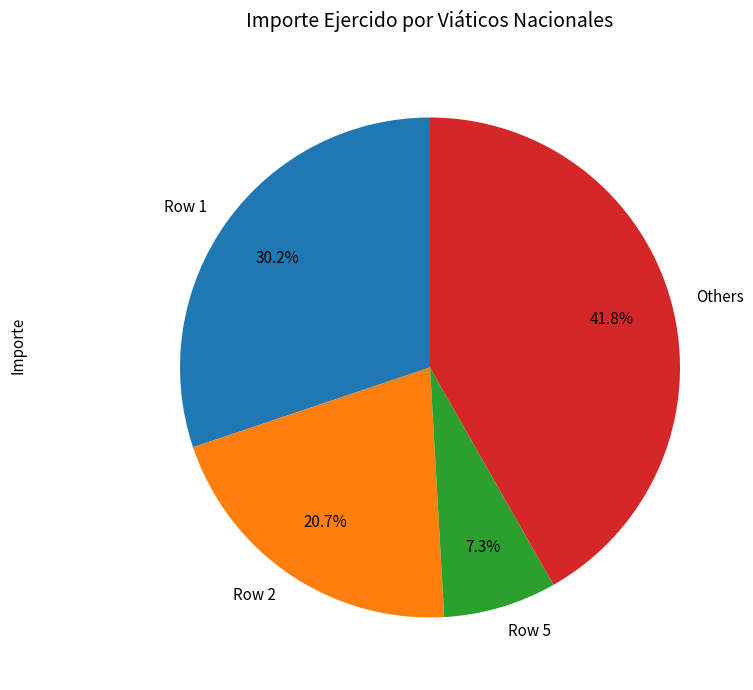

What percentage is the Row 2 slice, to the nearest percent?

21%